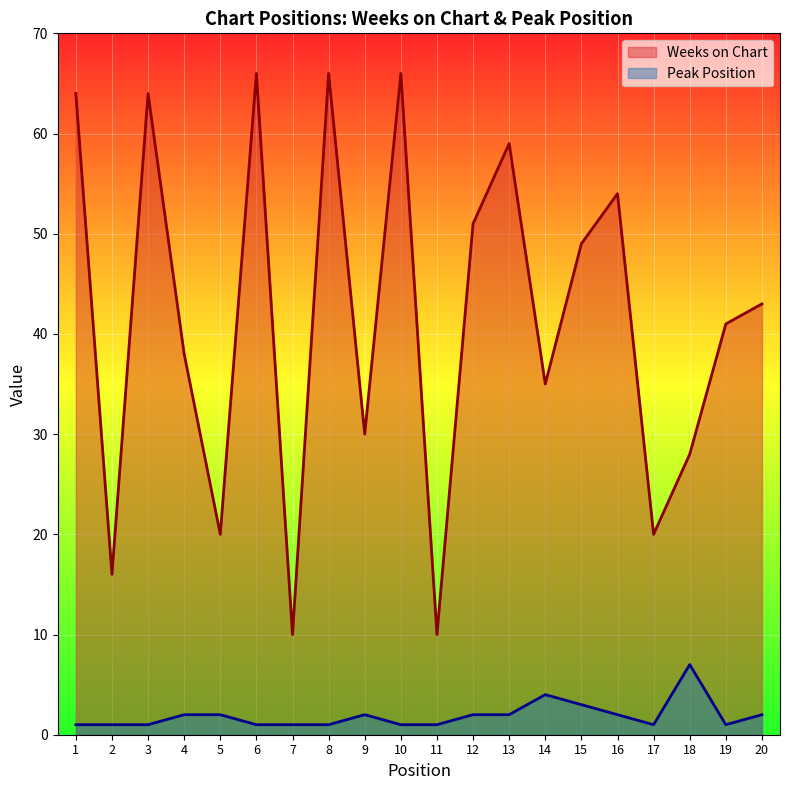

Rank the series by their average value, from lowest to highest.

Peak Position, Weeks on Chart